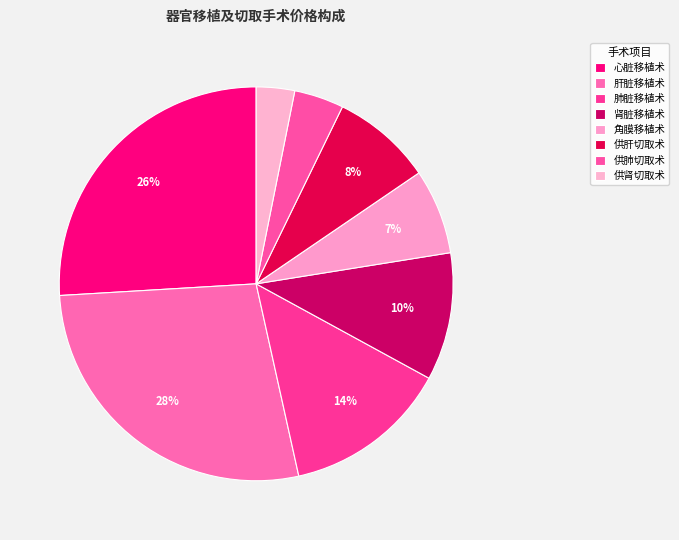

Do 供肝切取术 and 肾脏移植术 together represent more than half of the pie?

No